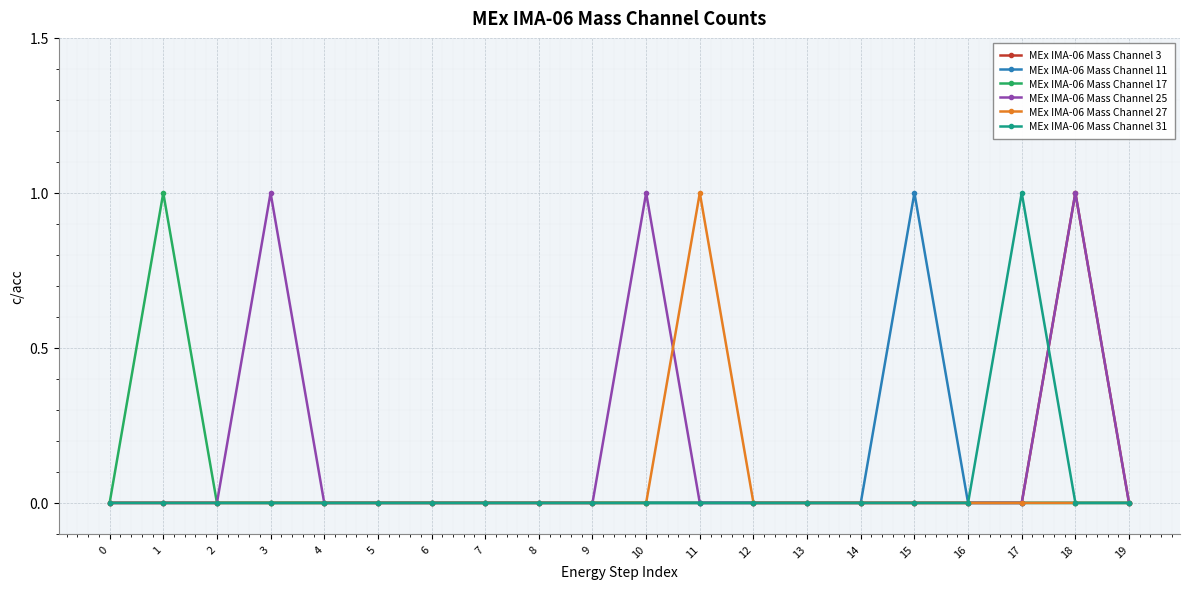

What is the highest value of the MEx IMA-06 Mass Channel 31 series?

1